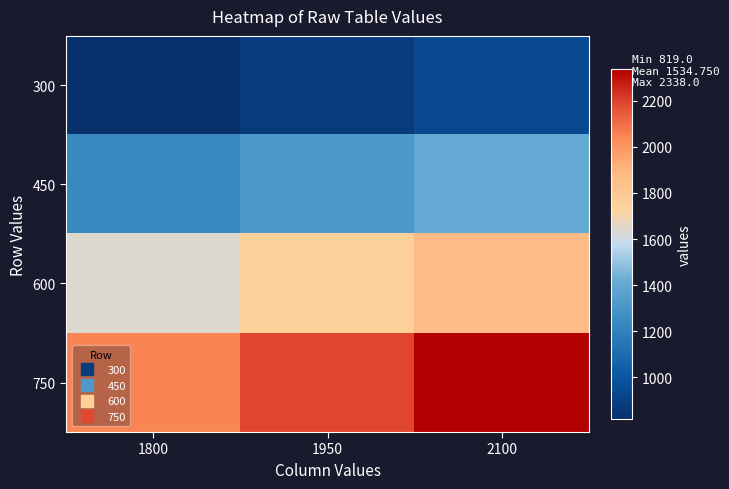

Reading left to right, what are all the values shown in this chart?

300: 1800=819	1950=877	2100=935
450: 1800=1229	1950=1315	2100=1403
600: 1800=1638	1950=1753	2100=1870
750: 1800=2048	1950=2192	2100=2338